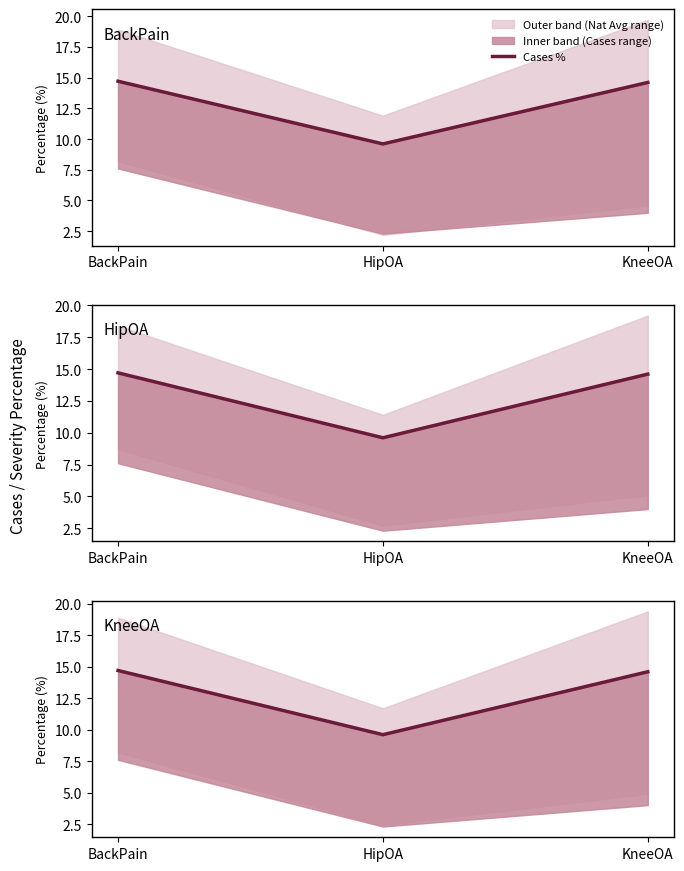

At which category does the chart reach its minimum across all series?

HipOA